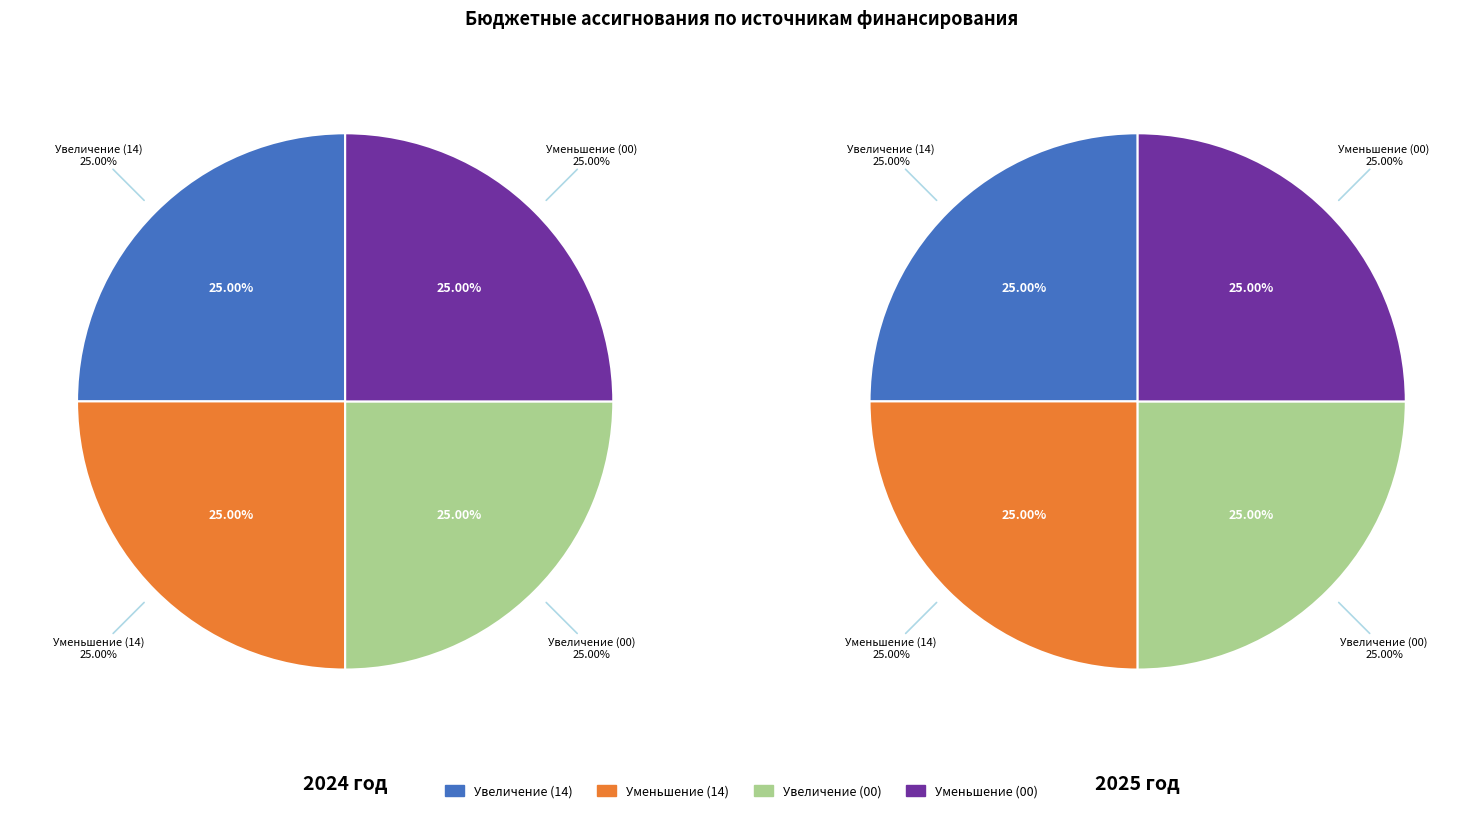

Combined, do values_2024 and 3 account for over 50%?

No